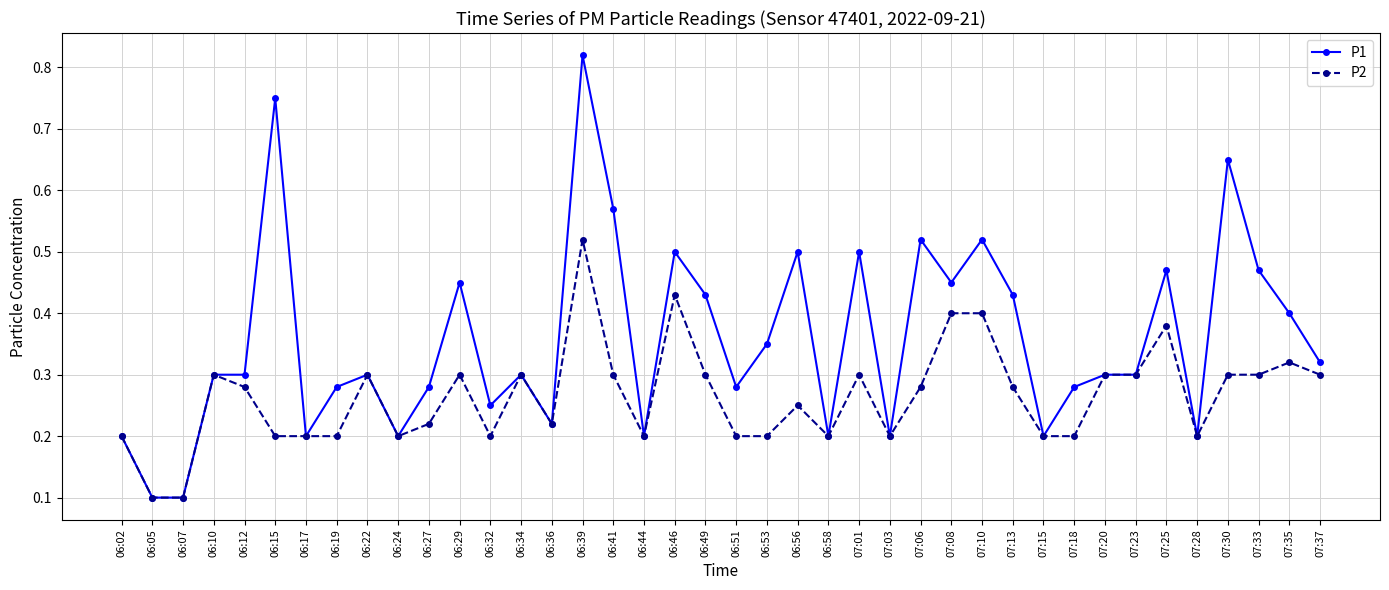

Rank the series by their maximum value, from lowest to highest.

P2, P1